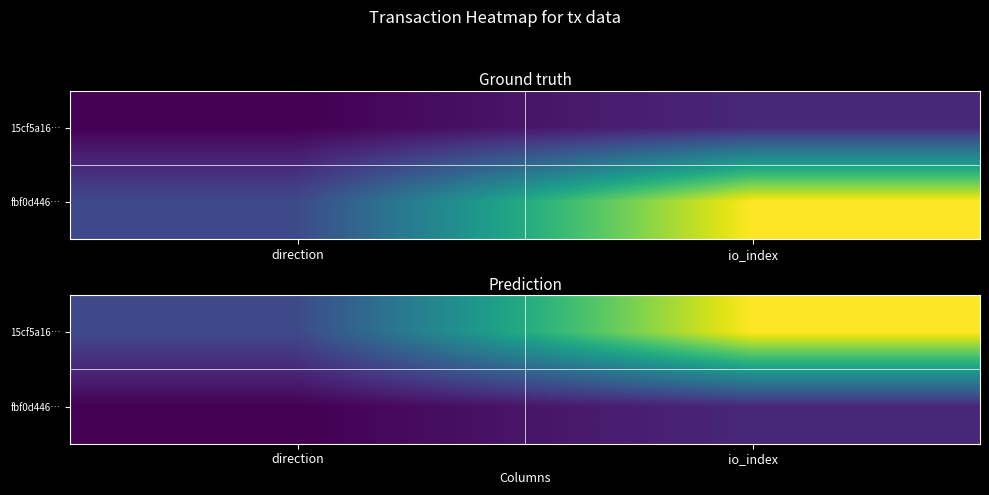

List the series in order of their overall mean, lowest first.

fbf0d446…, 15cf5a16…